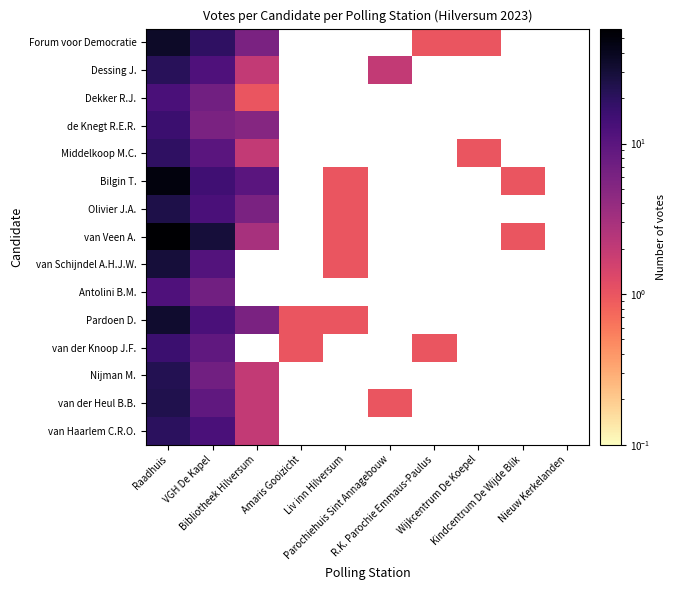

How many categories are shown in the chart?

10